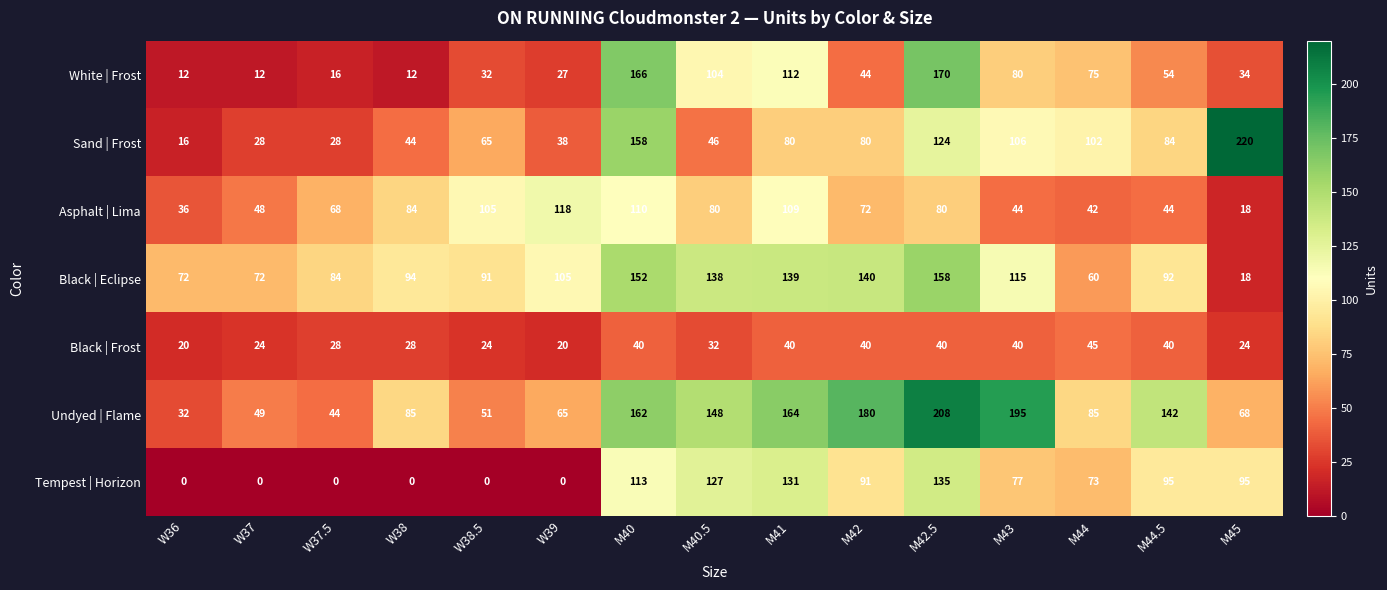

Read the Undyed | Flame value at W37.

49